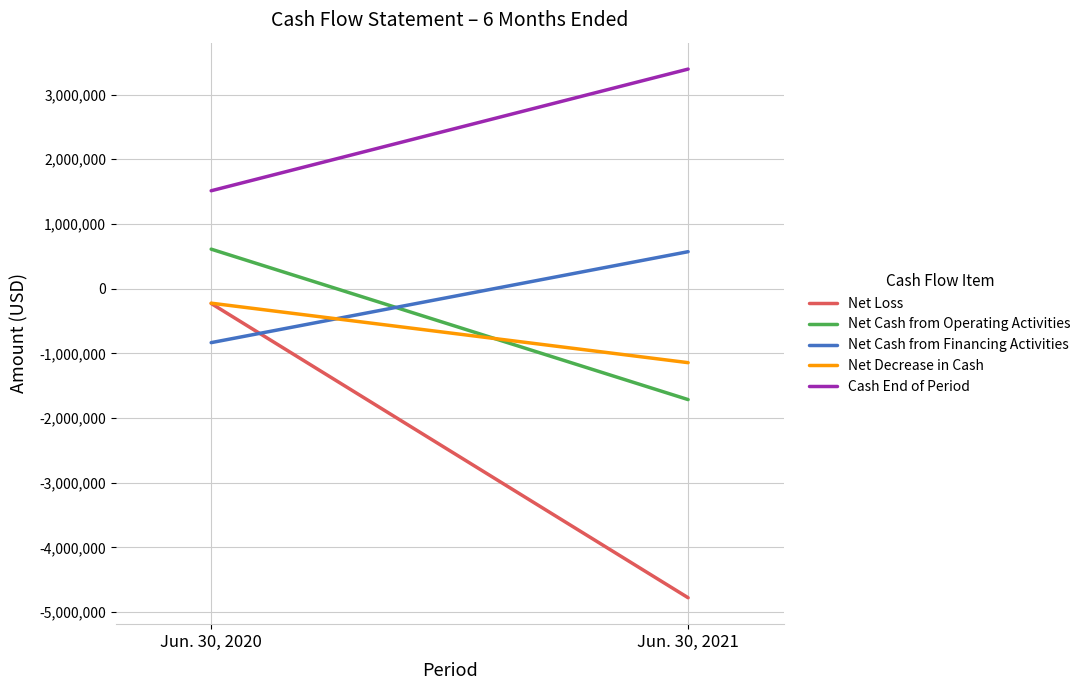

Is it true that Net Decrease in Cash equals -1144491 at Jun. 30, 2021?

True